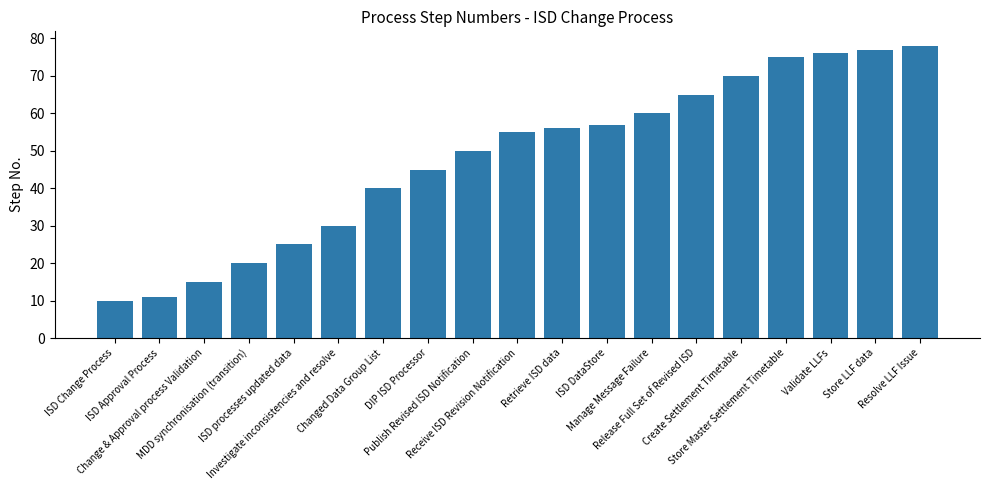

Count the number of categories in the chart.

19